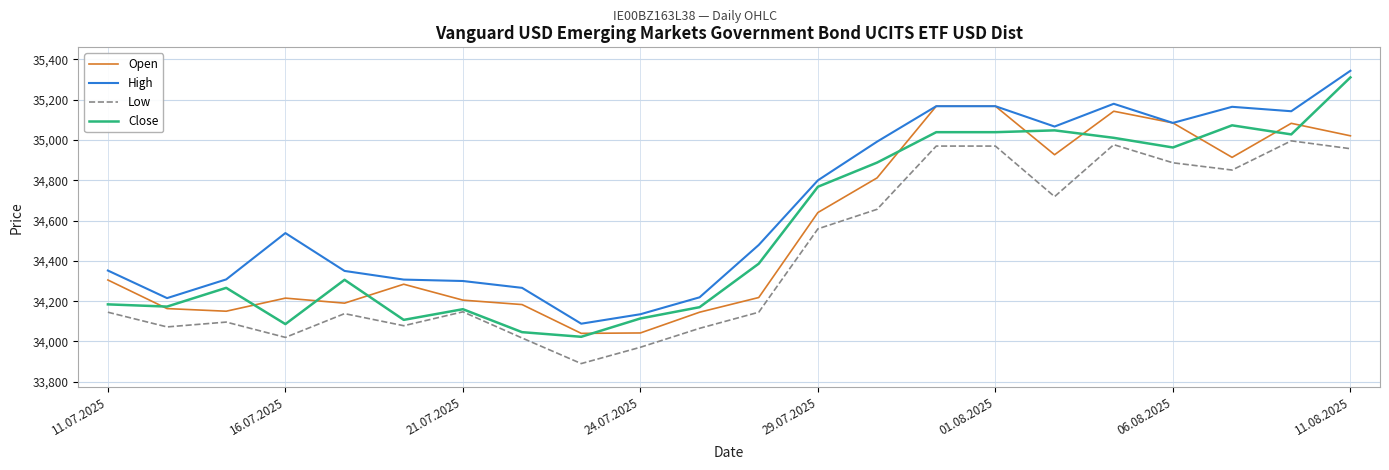

True or false: Low and High cross at least once.

False